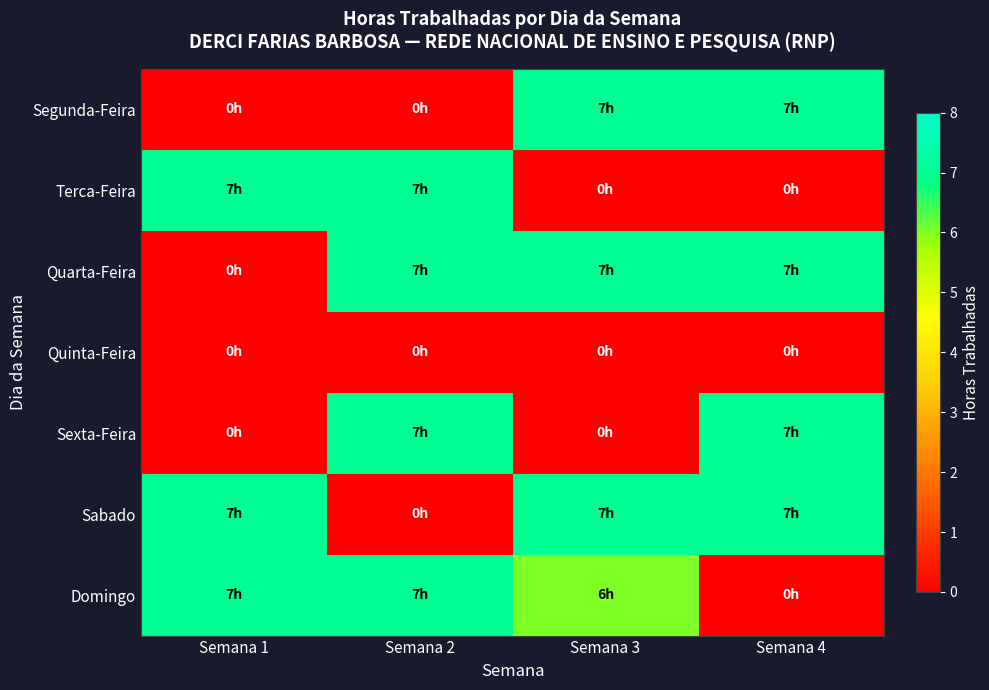

What is the total value across all series at Semana 3?

27